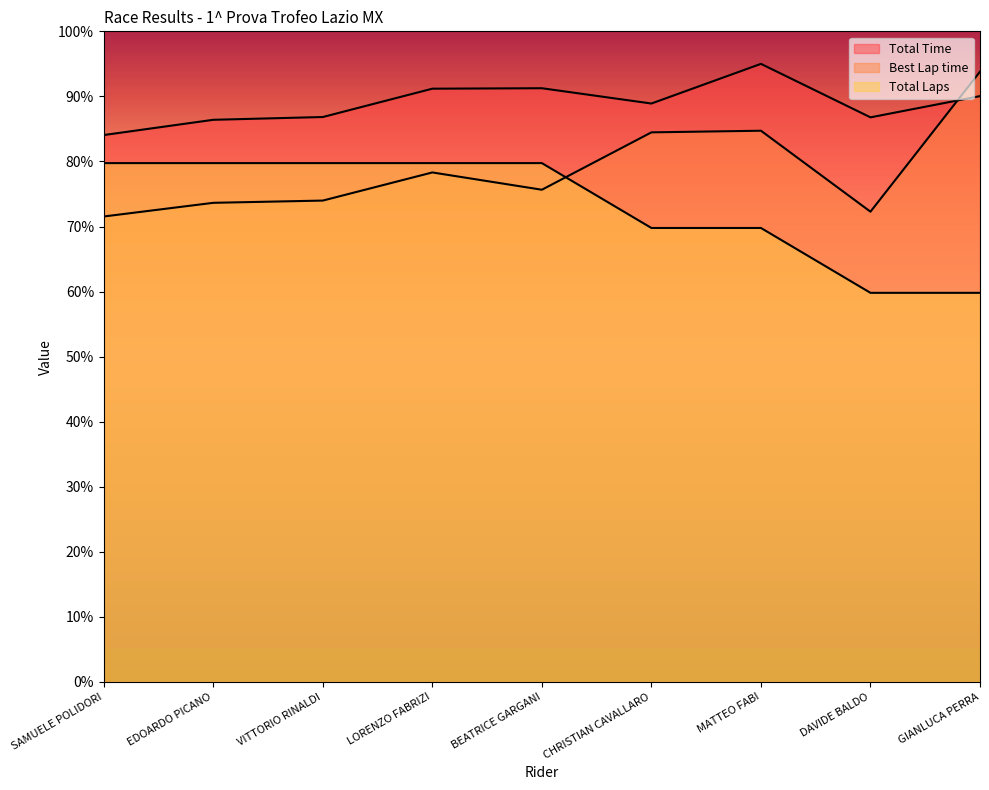

Reading left to right, what are all the values shown in this chart?

Total Time: 840.6	864.0	868.3	911.9	912.6	889.1	950.0	867.8	900.4
Best Lap time: 715.4	736.5	739.9	783.1	756.6	844.7	847.2	722.8	938.0
Total Laps: 797.5	797.5	797.5	797.5	797.5	697.8	697.8	598.1	598.1